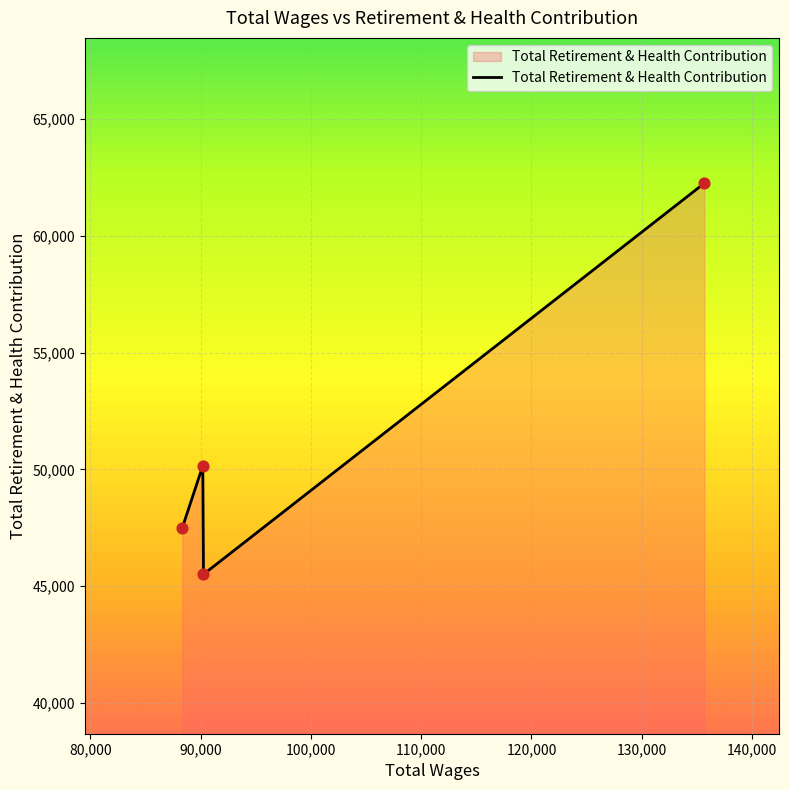

What is the difference between the maximum and minimum values?

16746